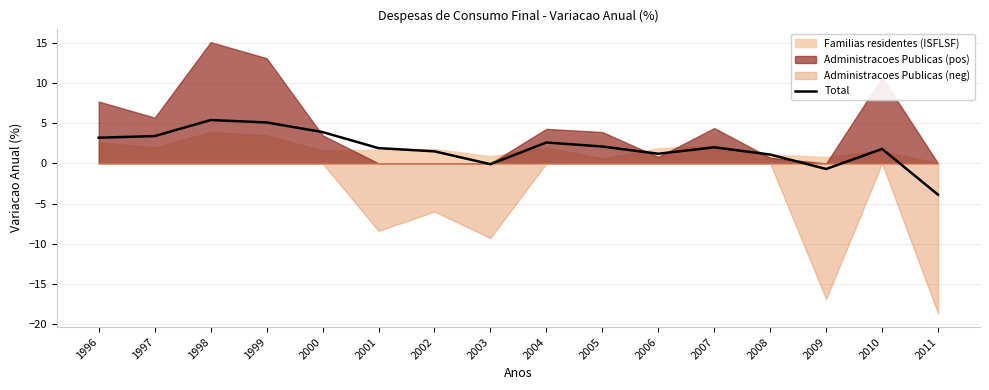

Is it true that Total equals 2.1 at 2005?

True